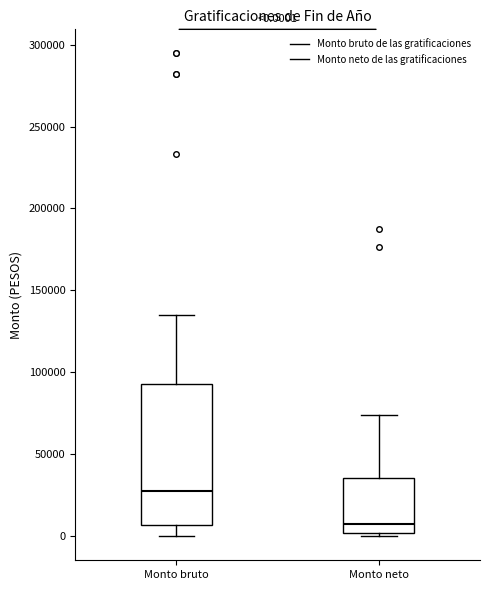

Which box's median line is the lowest?

Monto neto